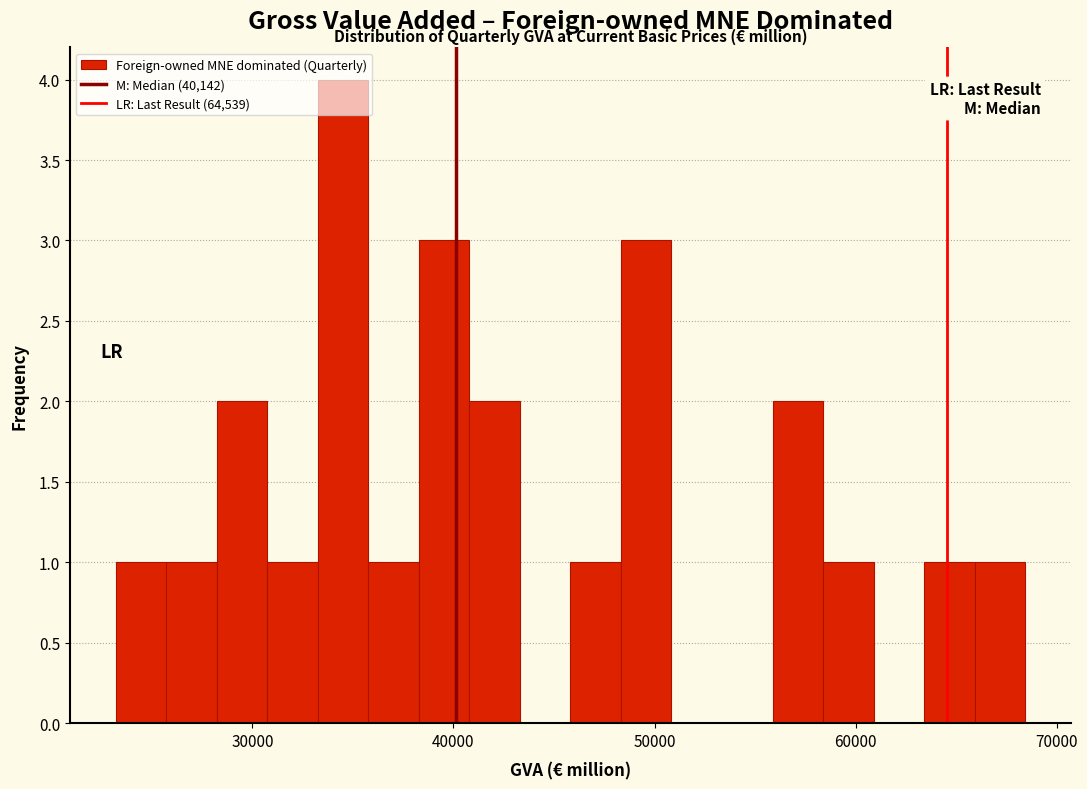

Read against the x-axis, roughly where is the centre of the tallest bar?

35000